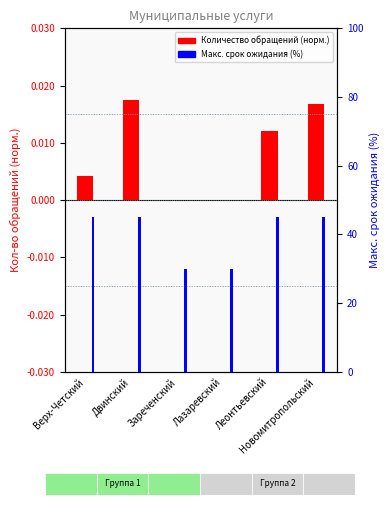

Count the Макс. срок ожидания (%) values in the range 30 to 45.

6